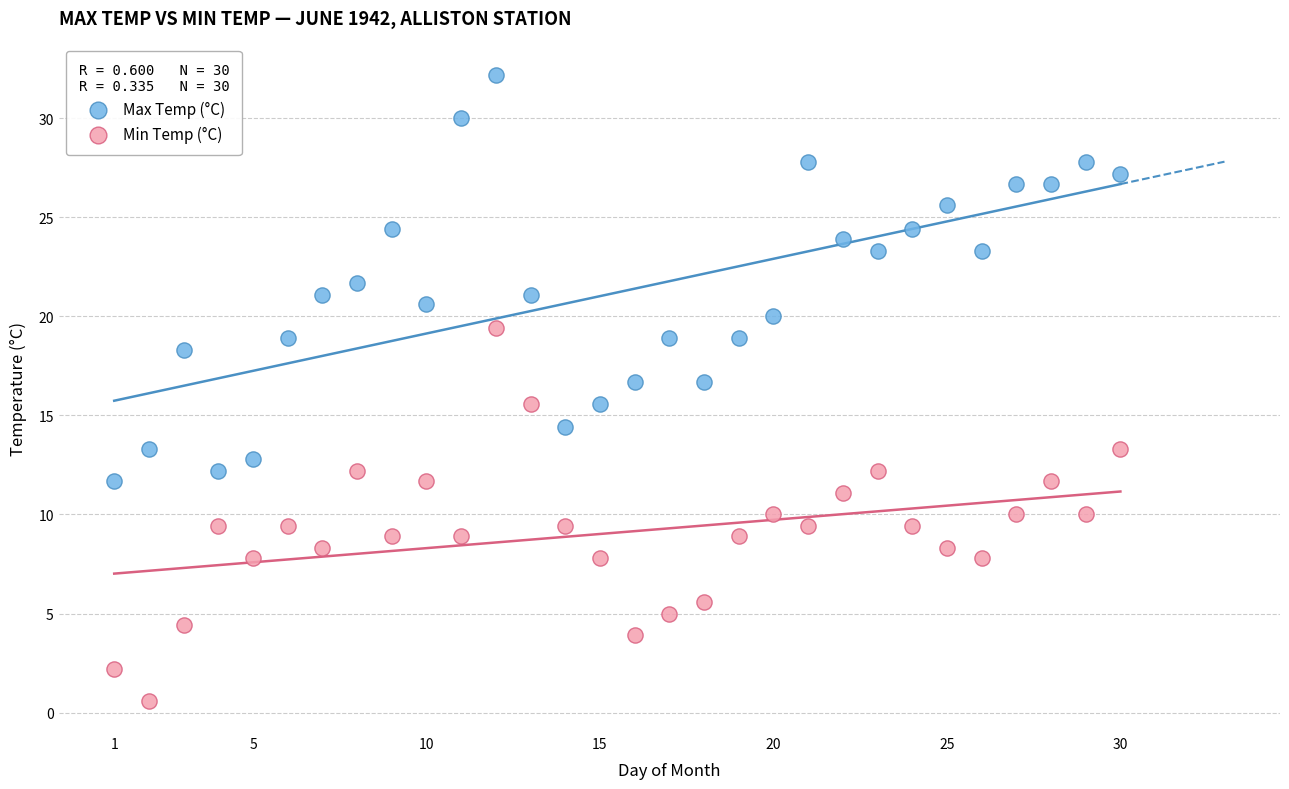

What are all the series names shown in the legend?

Max Temp (°C), Min Temp (°C)